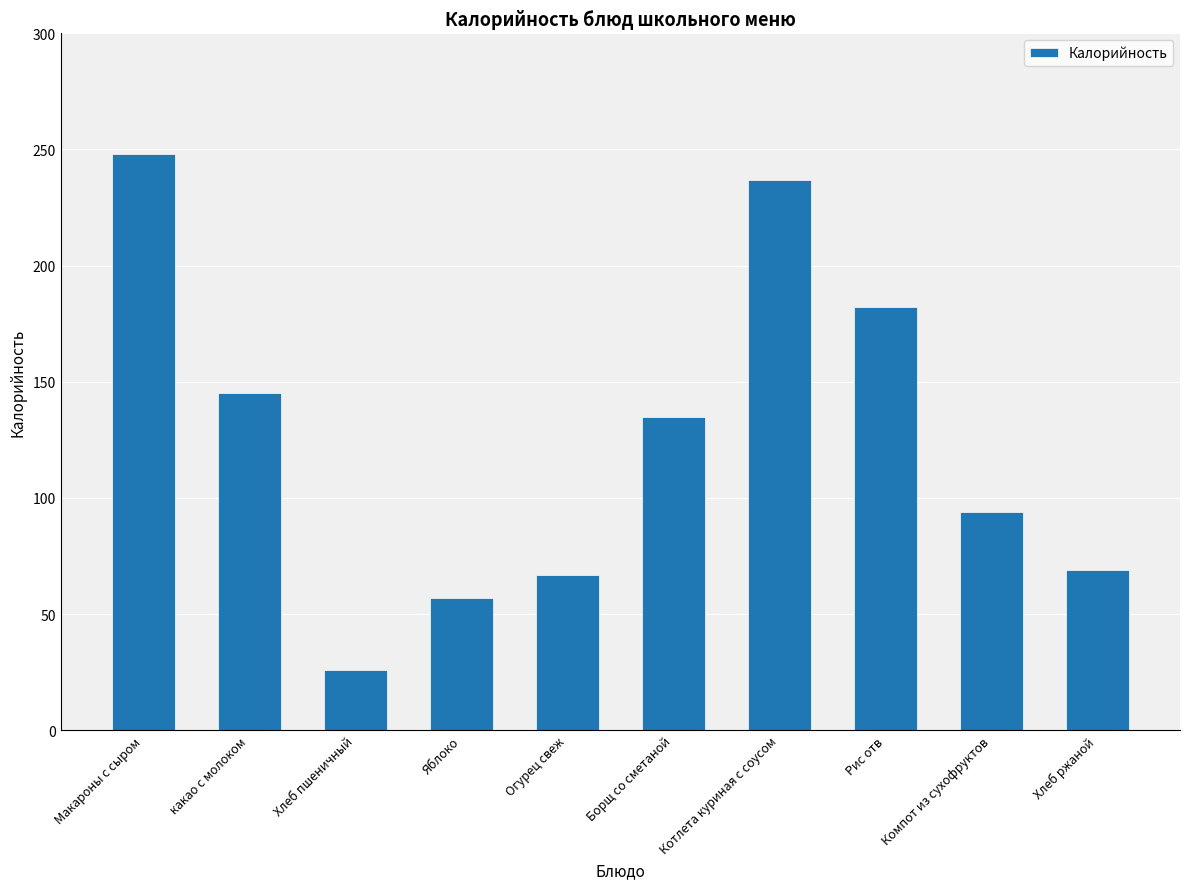

What position from the left is Хлеб ржаной?

10